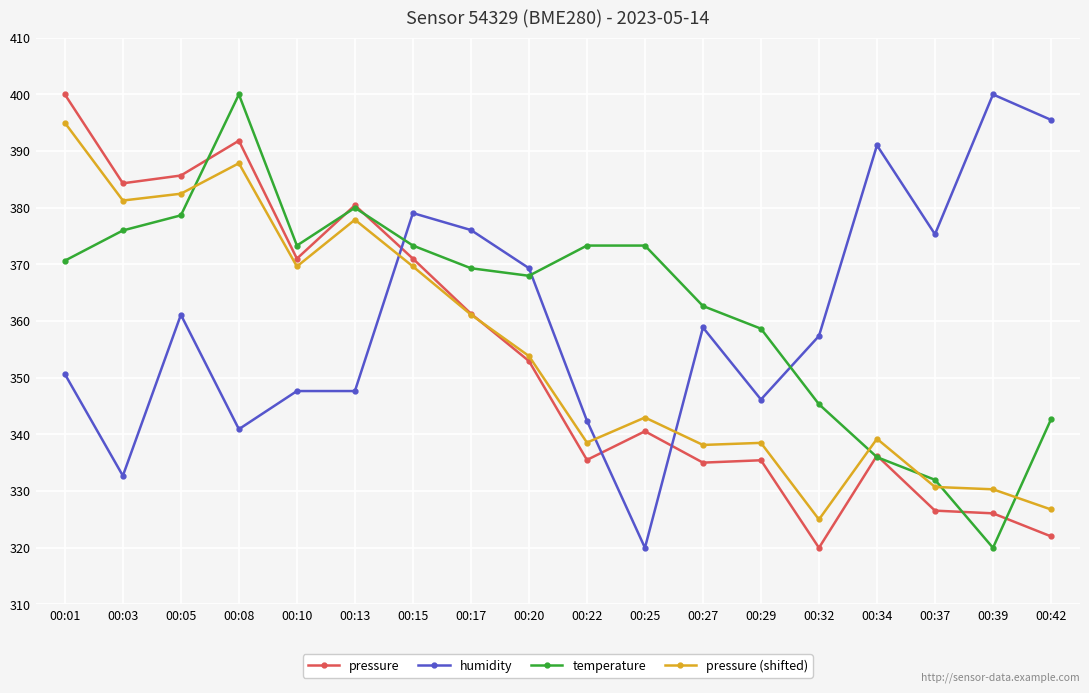

Where does the humidity series first go above 358?

00:05